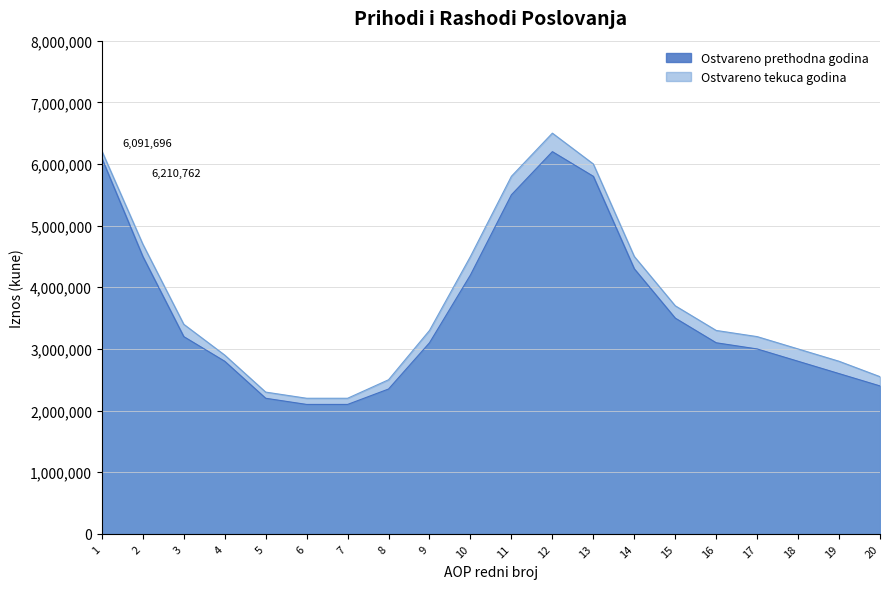

Between AOP 19 and AOP 20, which series saw the biggest shift?

Ostvareno prethodna godina